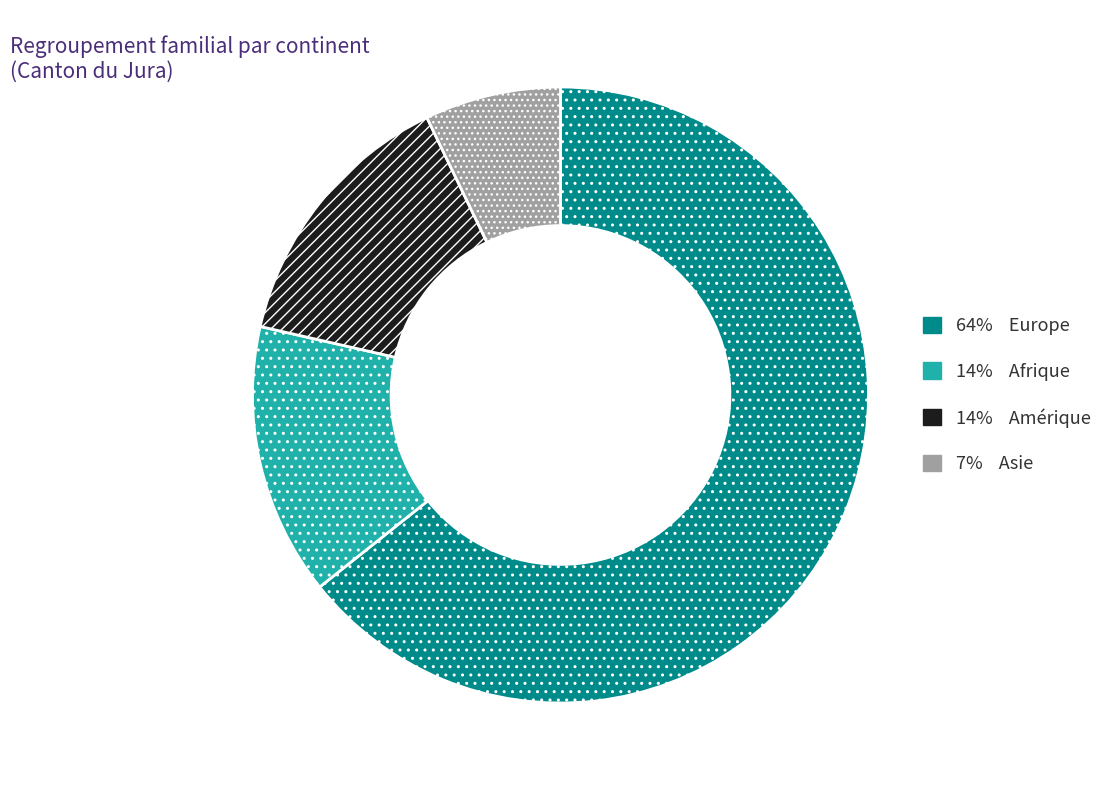

Is there a majority slice in this chart?

Yes